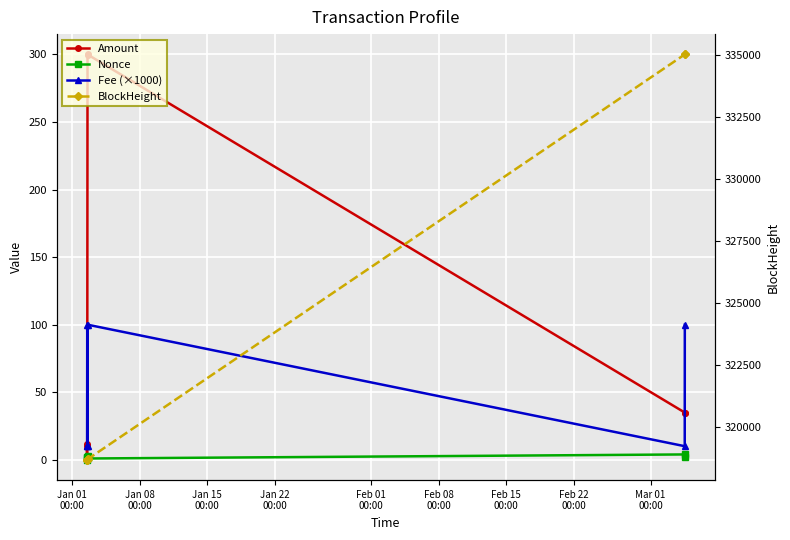

At which label does Nonce first exceed 2?

Jan 22
00:00